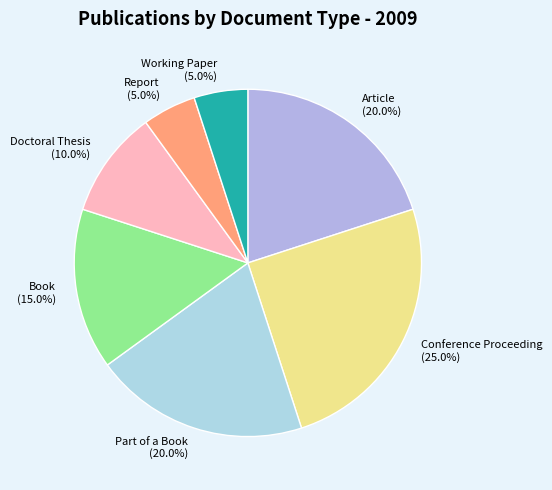

To the nearest percent, what is the average slice percentage?

14%